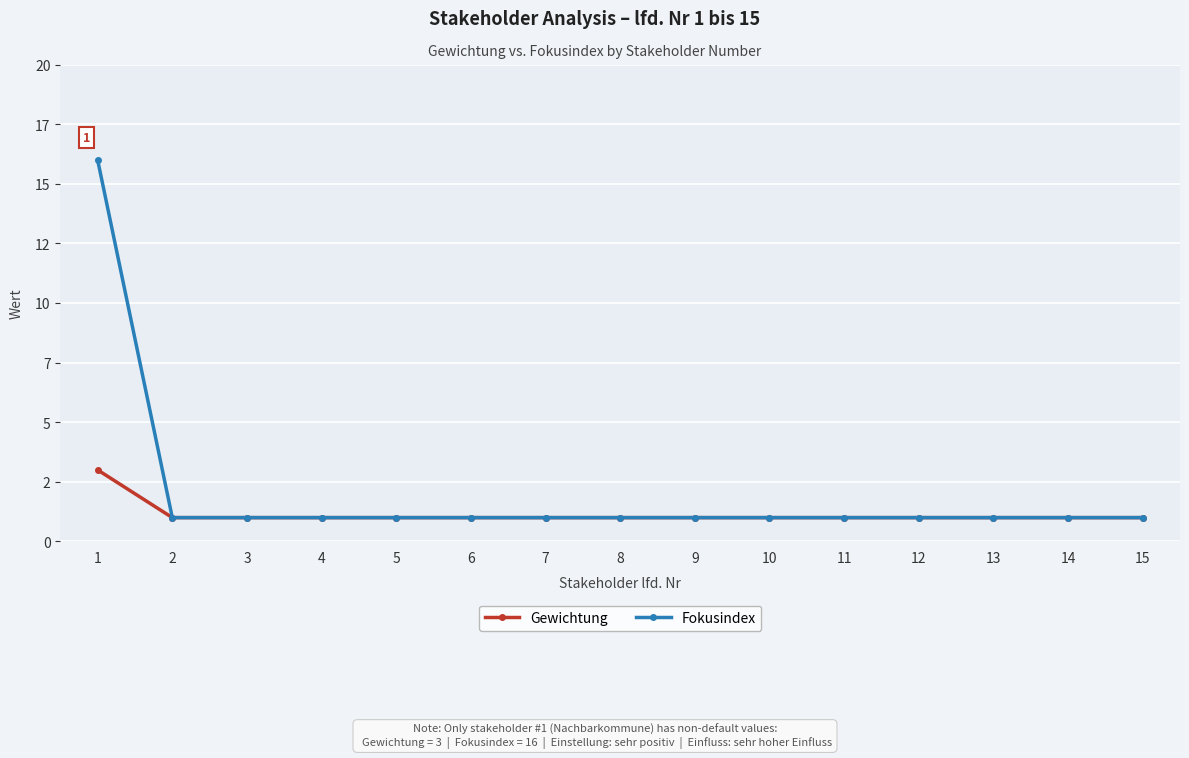

True or false: Gewichtung and Fokusindex intersect in this chart.

False